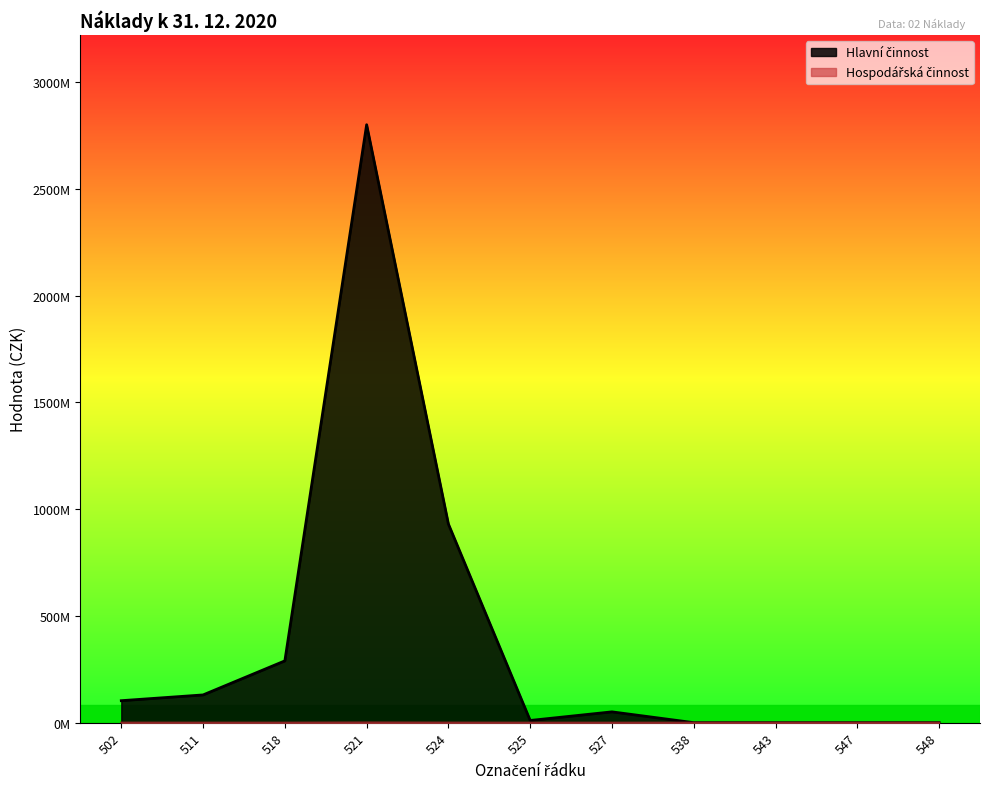

At which label does Hospodářská činnost first exceed 16135?

502